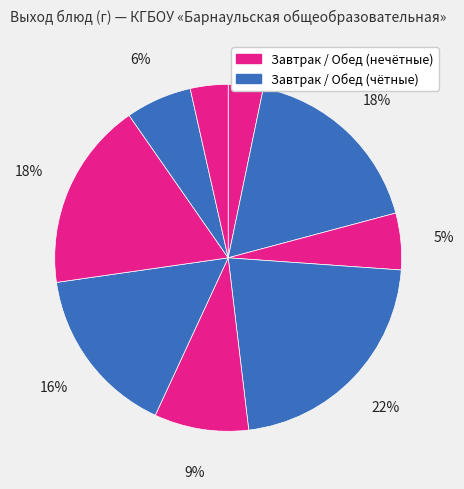

How many slices are in this pie chart?

9